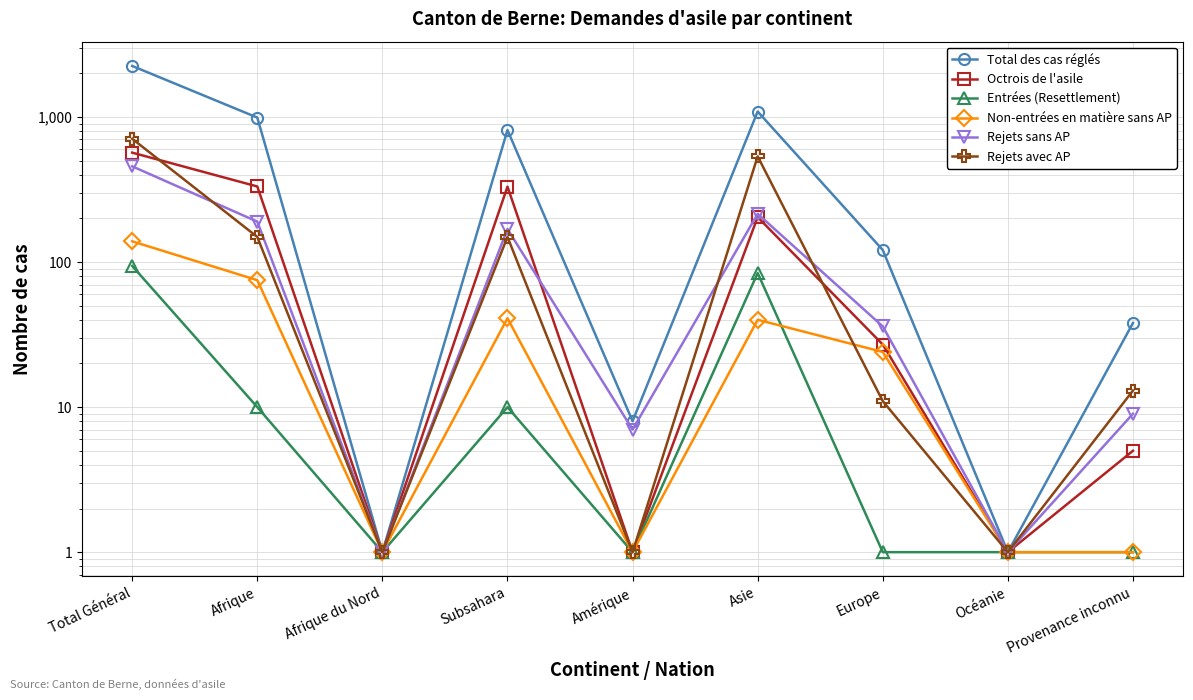

True or false: Non-entrées en matière sans AP and Entrées (Resettlement) cross at least once.

True